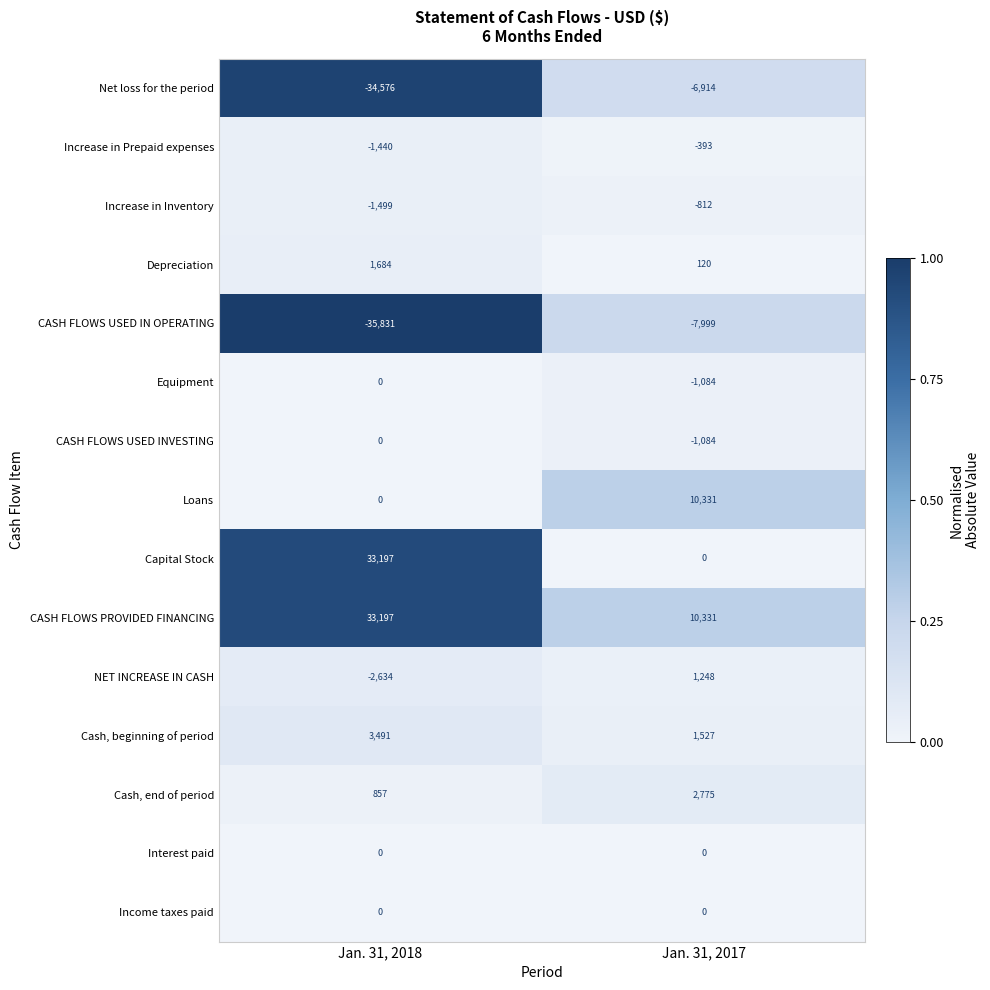

Count the number of categories in the chart.

2